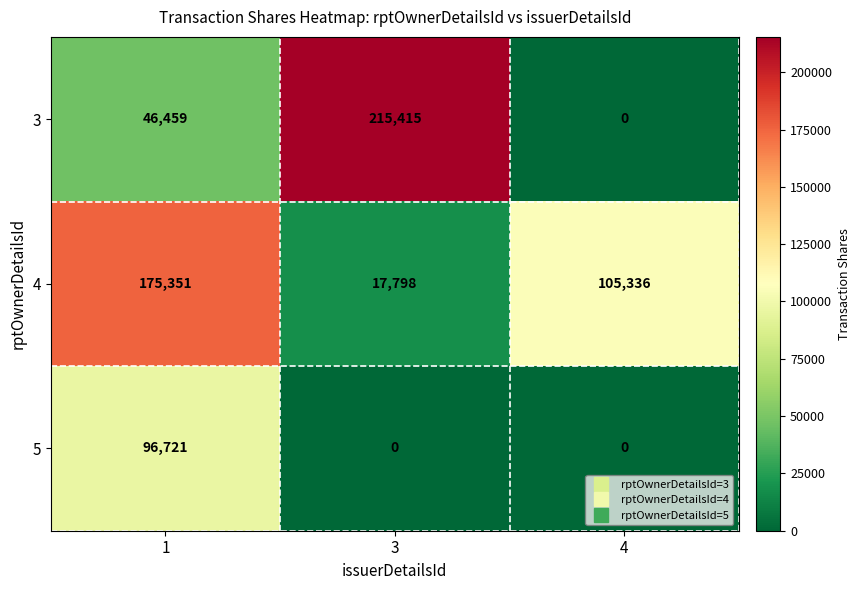

The value of 5 at 1 is 51531. True or false?

False